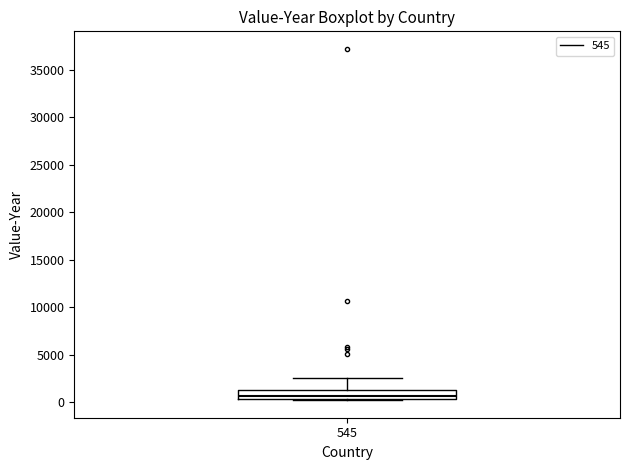

Where is the lower edge of the box at x = 545 on the y-axis? The values are not printed on the chart, so give them approximately, as read against the axis.

500